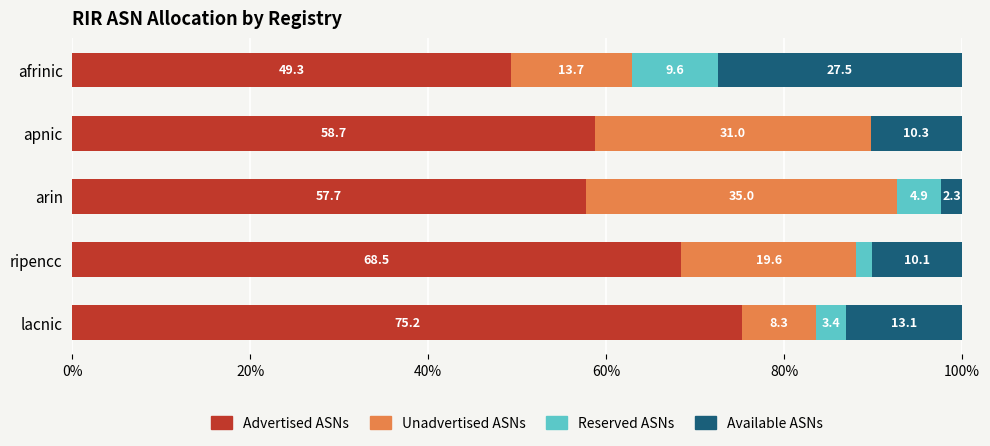

The value of Advertised ASNs at apnic is 21.4. True or false?

False